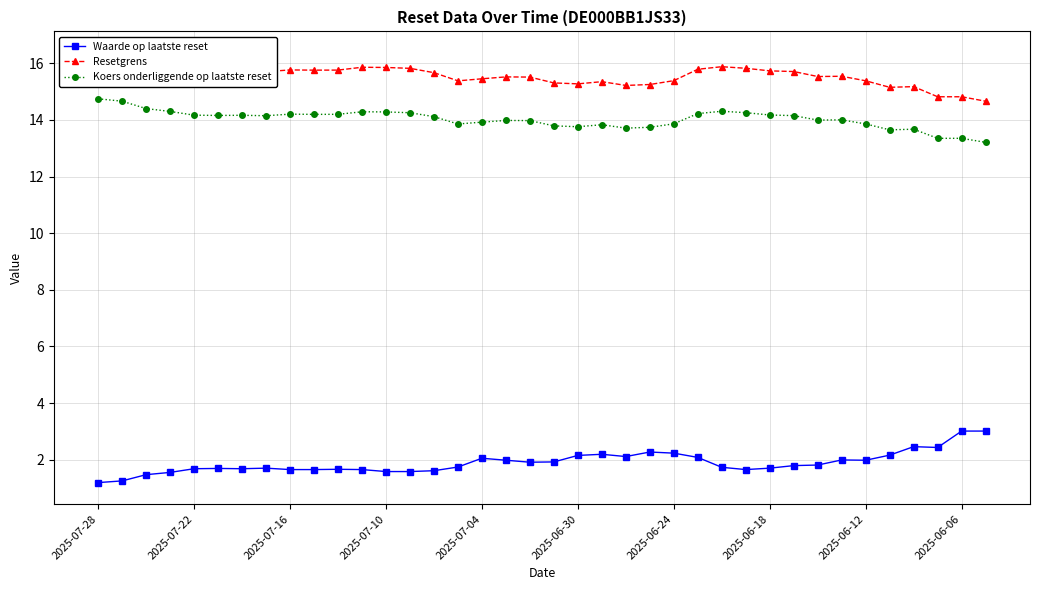

What is the approximate value of Waarde op laatste reset at 2025-07-10?

1.6